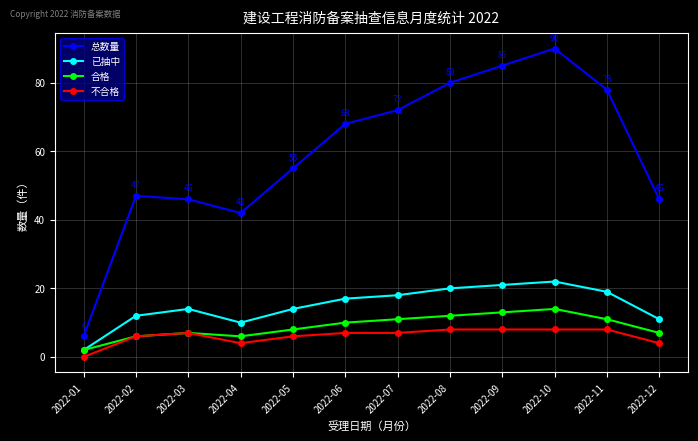

Rank the series by their maximum value, from lowest to highest.

不合格, 合格, 已抽中, 总数量